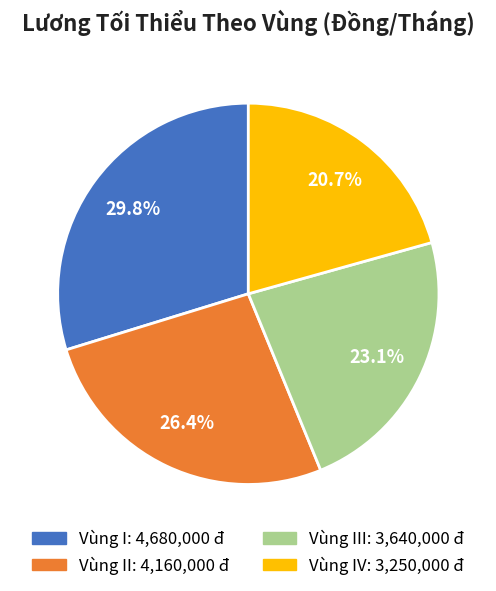

Is there any slice that represents more than half of the pie?

No